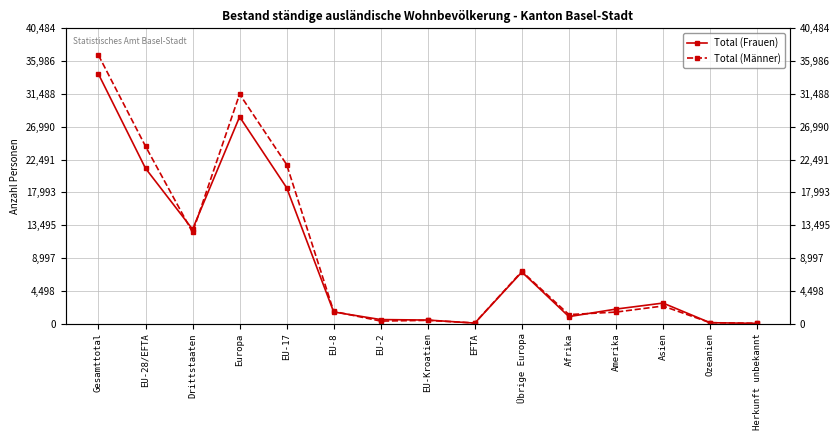

Where do Total (Männer) and Total (Frauen) first cross each other?

EU-28/EFTA and Drittstaaten